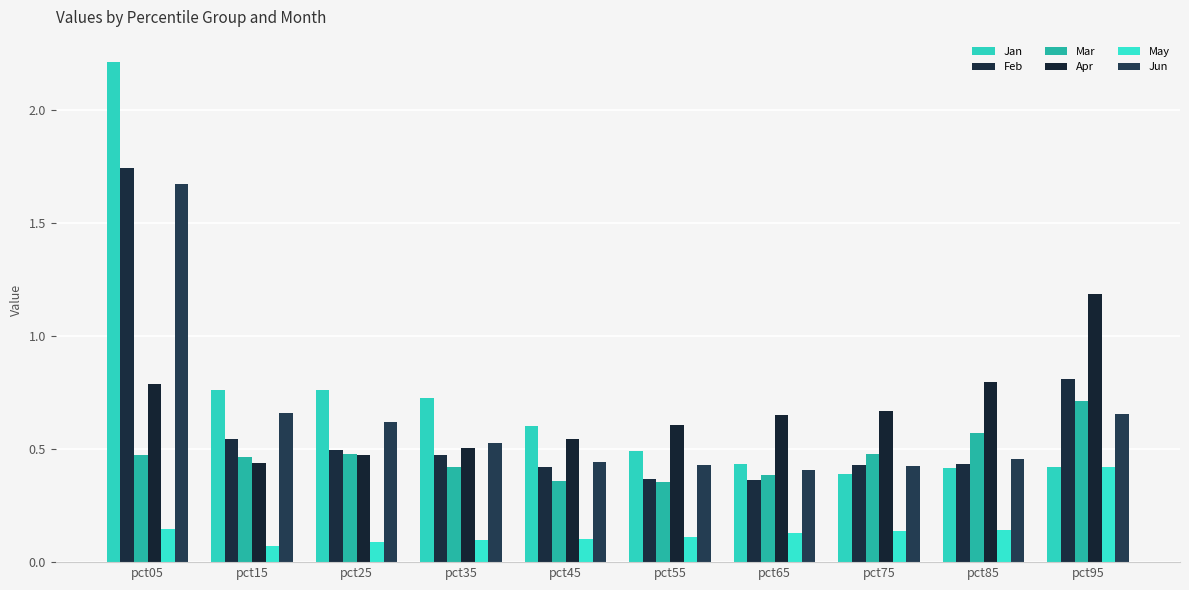

What is the value of the Jun bar at the 7th from the left?

0.4